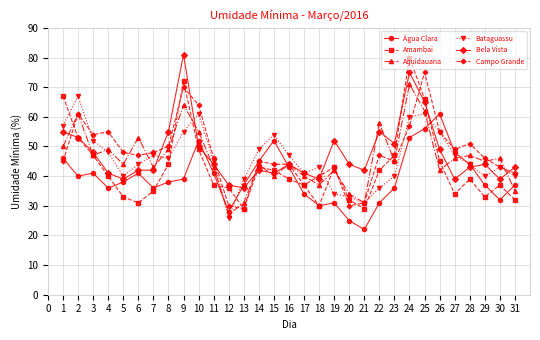

Between 2 and 27, which series saw the biggest shift?

Bataguassu